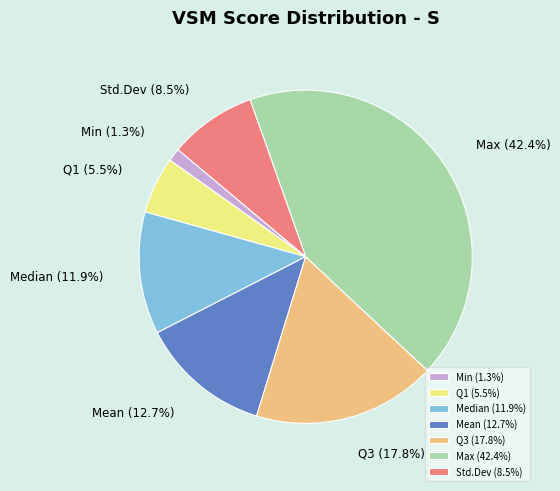

Does Median represent more than half of the total?

No